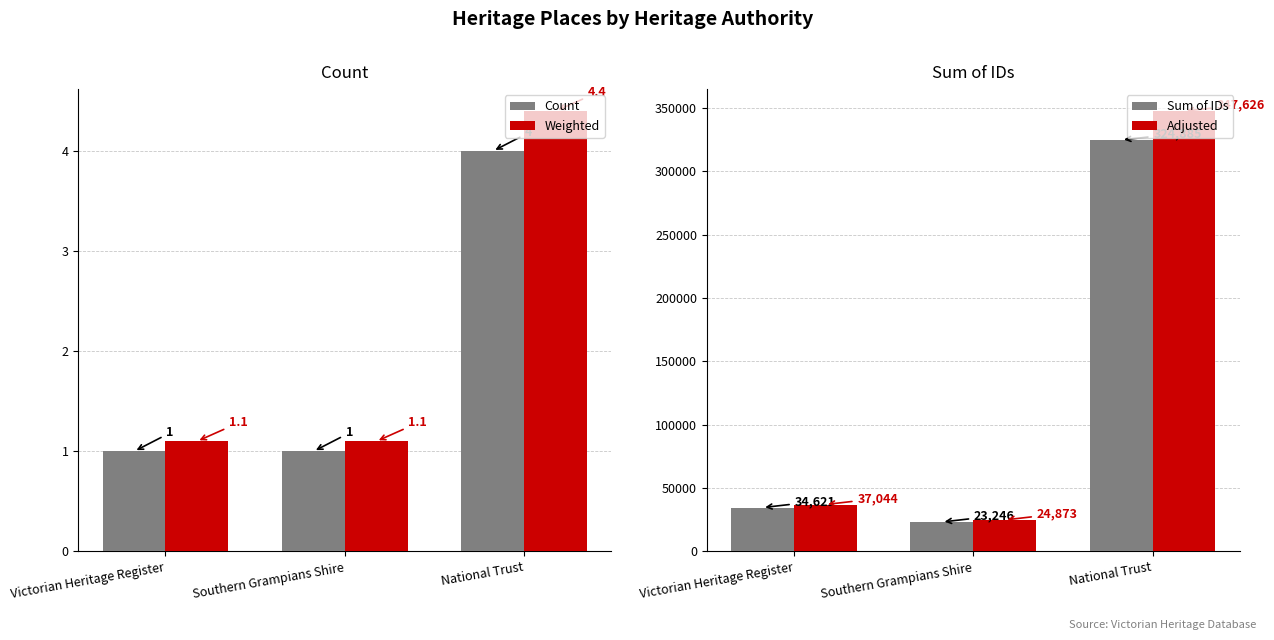

Rank the categories by Count value from highest to lowest.

National Trust, Victorian Heritage Register, Southern Grampians Shire